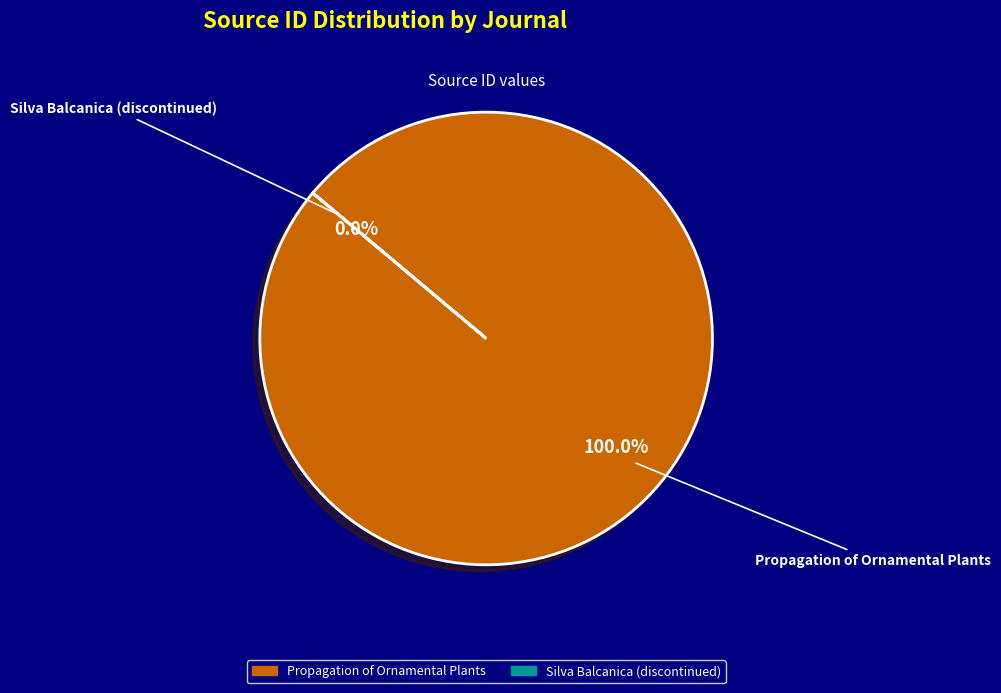

What is the largest slice in the pie chart?

Propagation of Ornamental Plants